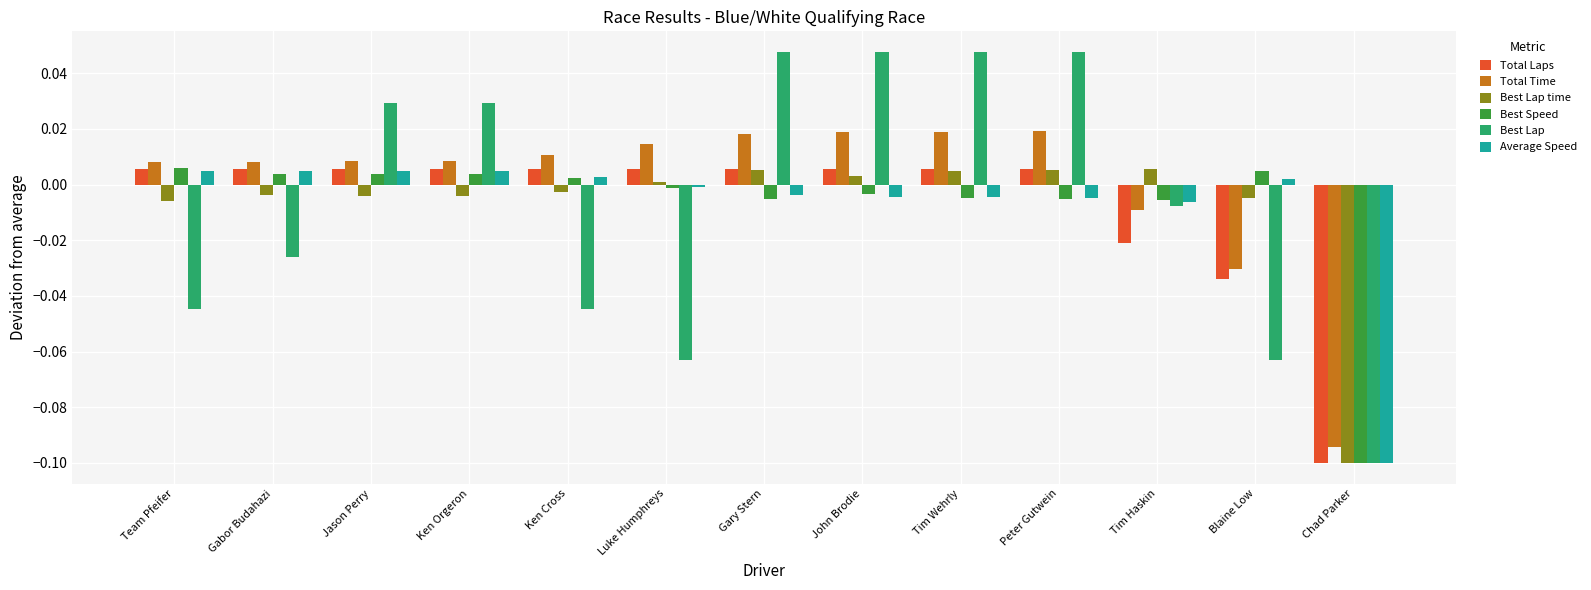

What is the label of the 4th bar from the right?

Peter Gutwein